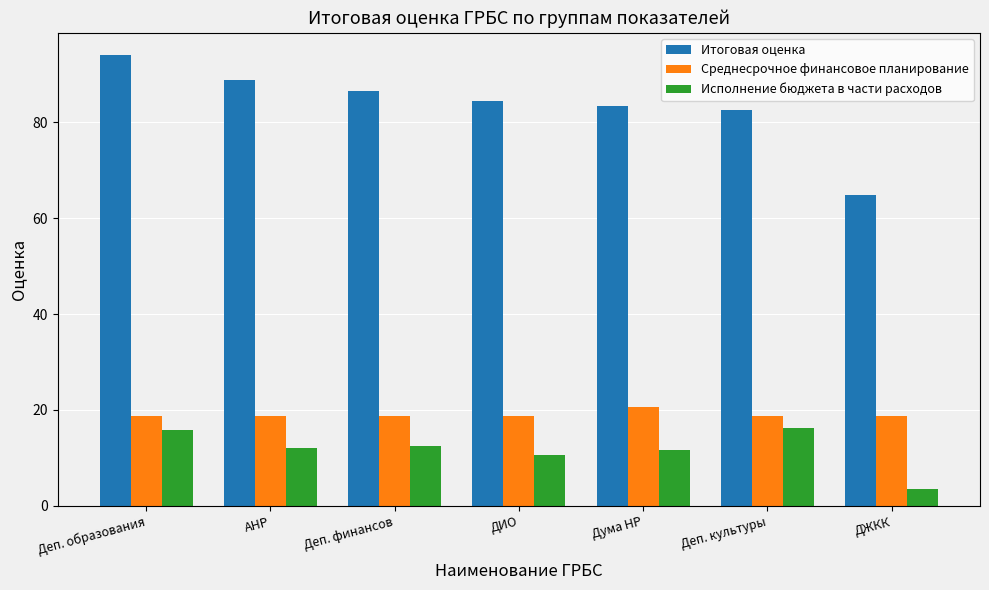

The Итоговая оценка series shows 146.6 at ДИО. True or false?

False